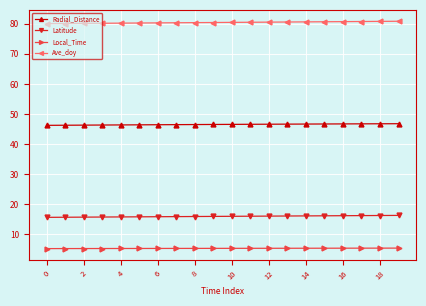

How many distinct data groups are displayed?

4